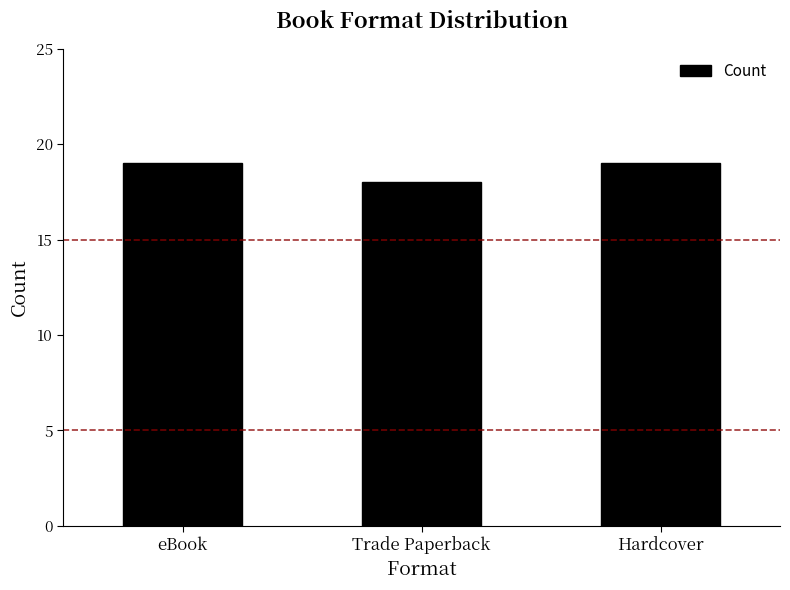

What is the ratio of the value at eBook to the value at Hardcover?

1.0